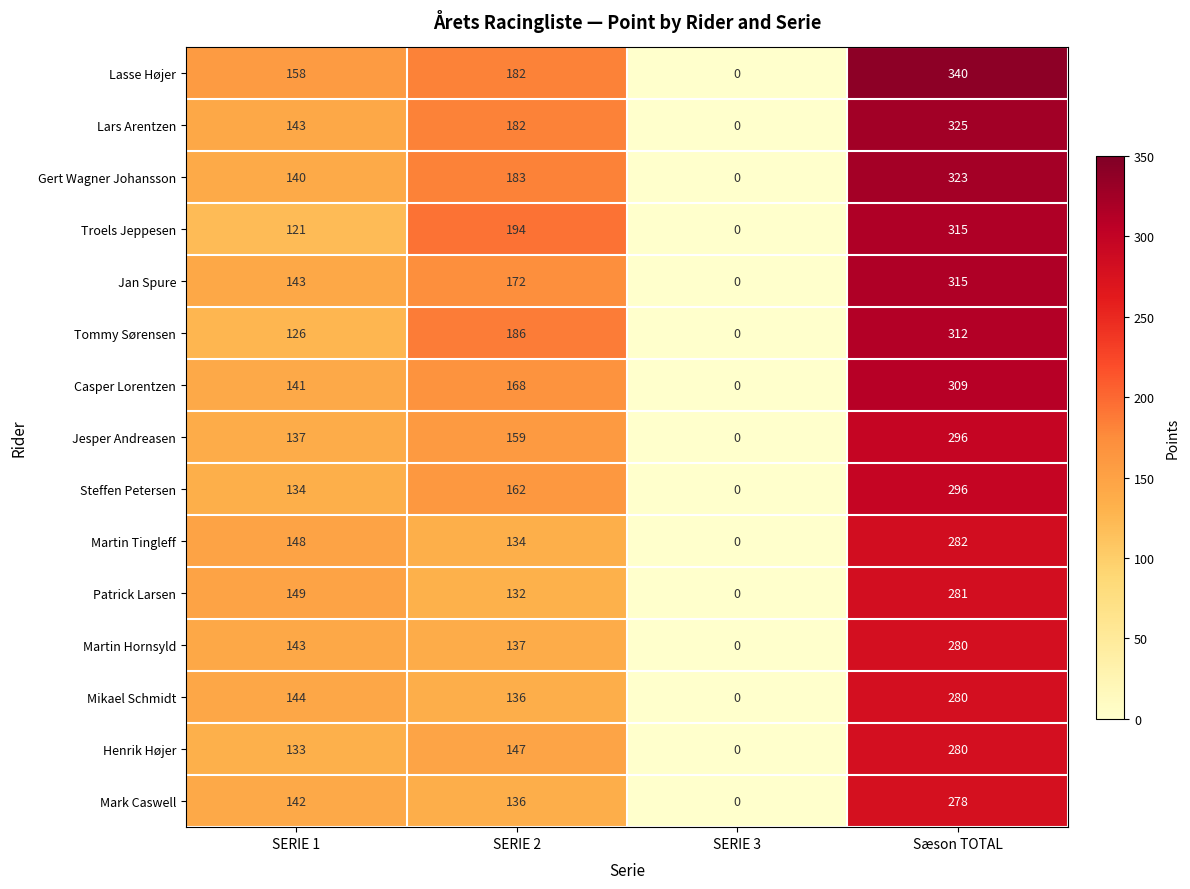

What is the difference between the Martin Hornsyld values at SERIE 2 and SERIE 1?

6